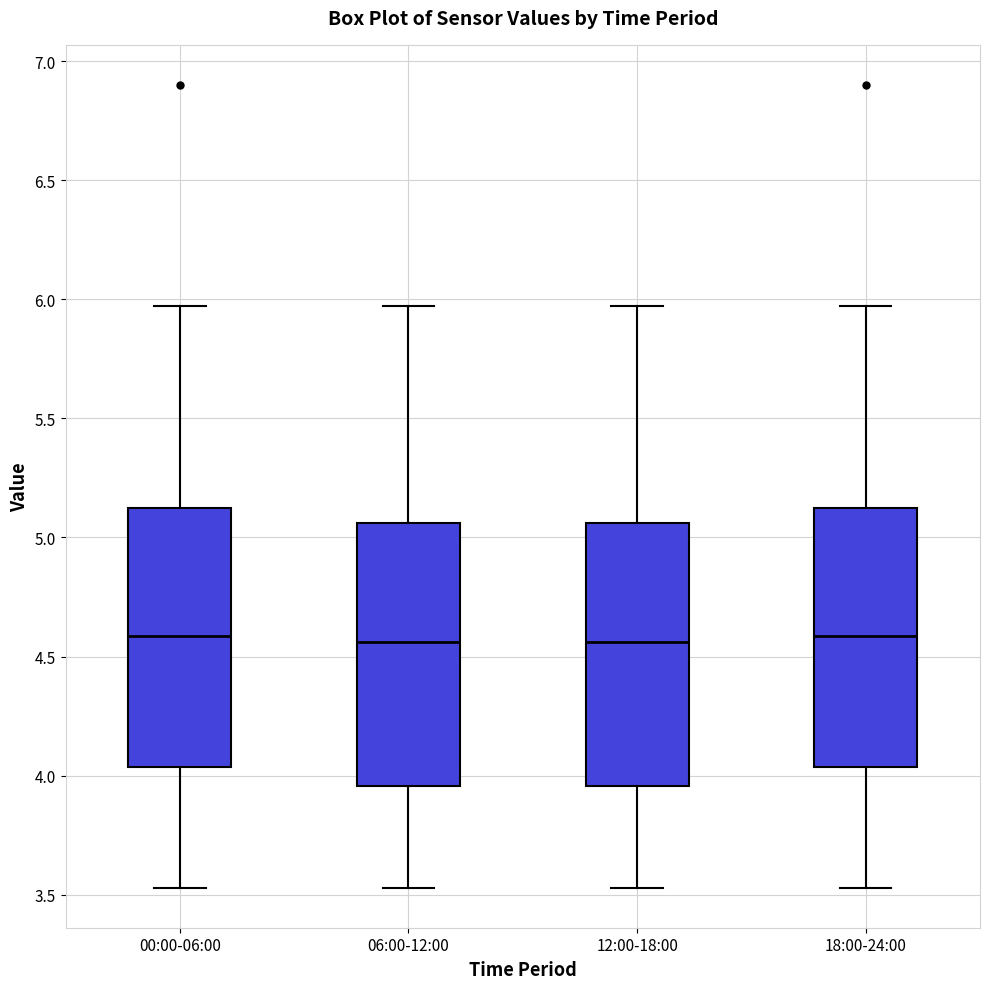

Reading left to right, read every box against the y-axis: the position of its median line, the range the box covers, and the ends of its whiskers. The values are not printed on the chart, so give them approximately, as read against the axis.

00:00-06:00: median 4.60, box 4.05 to 5.15, whiskers 3.55 to 5.95
06:00-12:00: median 4.55, box 3.95 to 5.05, whiskers 3.55 to 5.95
12:00-18:00: median 4.55, box 3.95 to 5.05, whiskers 3.55 to 5.95
18:00-24:00: median 4.60, box 4.05 to 5.15, whiskers 3.55 to 5.95